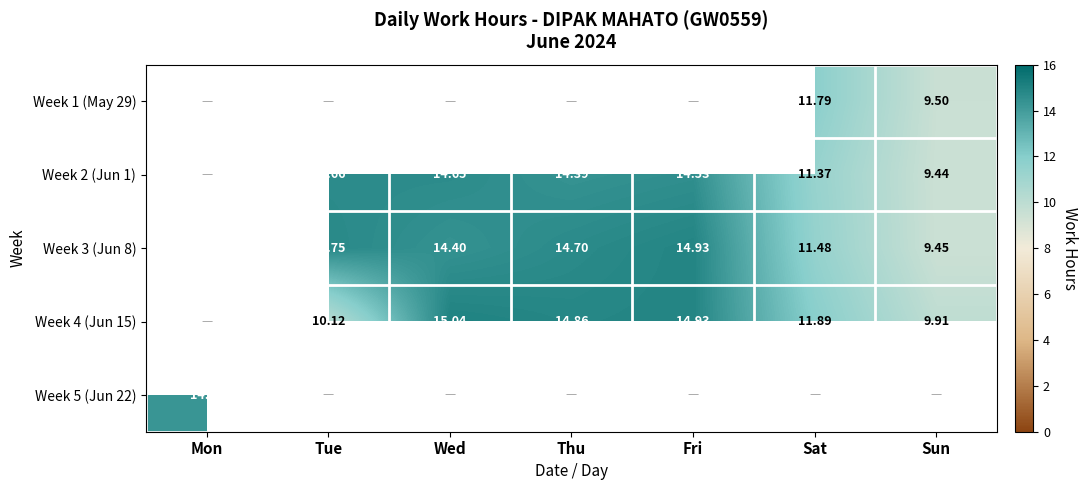

Which series has the largest range (max minus min)?

row_2